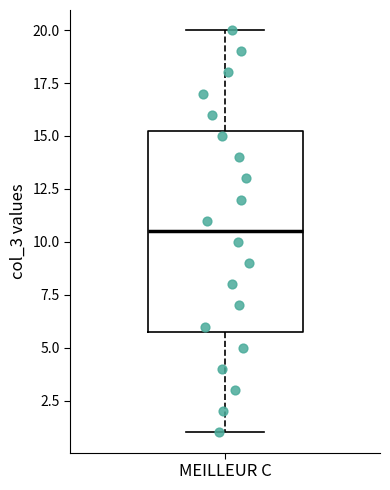

Transcribe this box plot: give where the median line is, the range the box spans, and where the two whiskers end, as read against the y-axis. The values are not printed on the chart, so give them approximately, as read against the axis.

median 10.5, box 6.0 to 15.5, whiskers 1.0 to 20.0